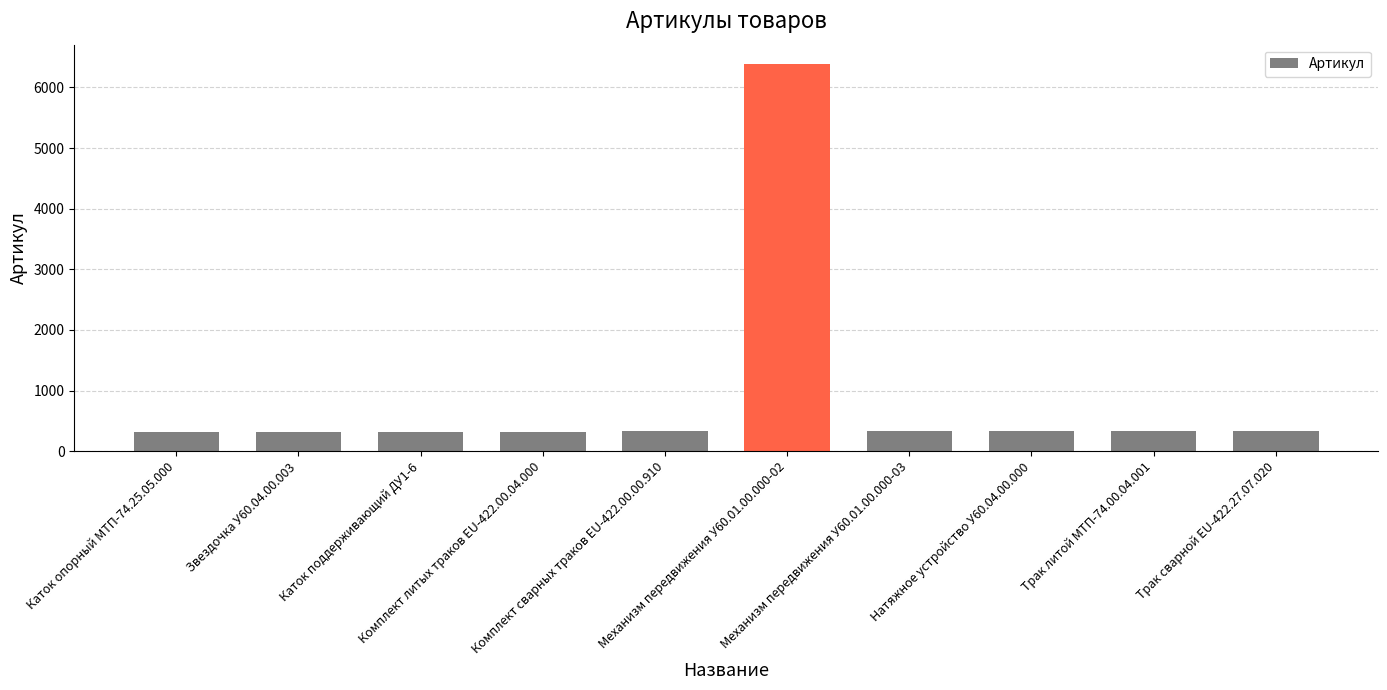

What is the smallest value displayed?

322